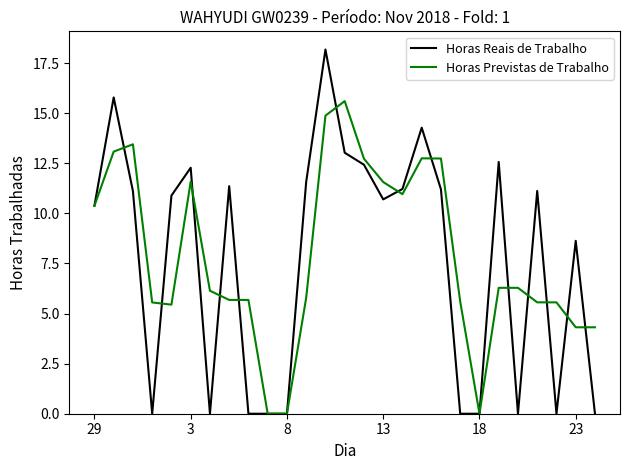

List the series in order of their peak value, lowest first.

Horas Previstas de Trabalho, Horas Reais de Trabalho